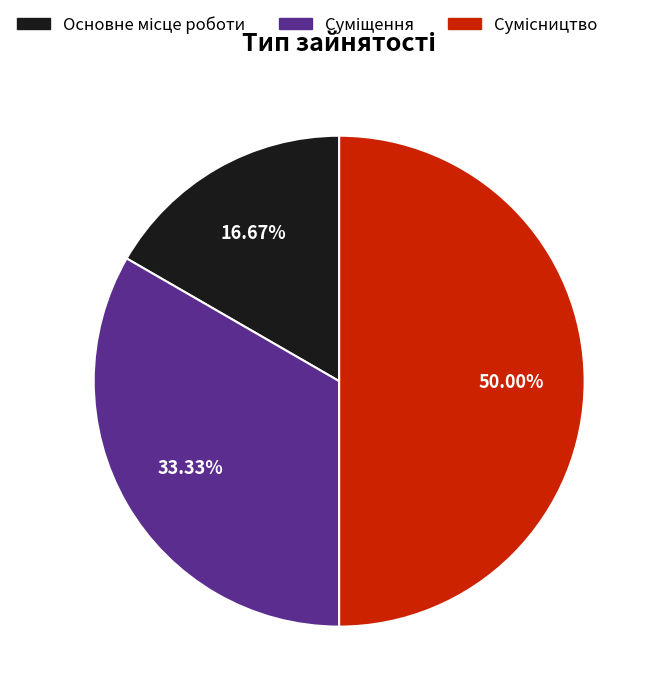

To the nearest percent, what portion does Основне місце роботи represent?

17%